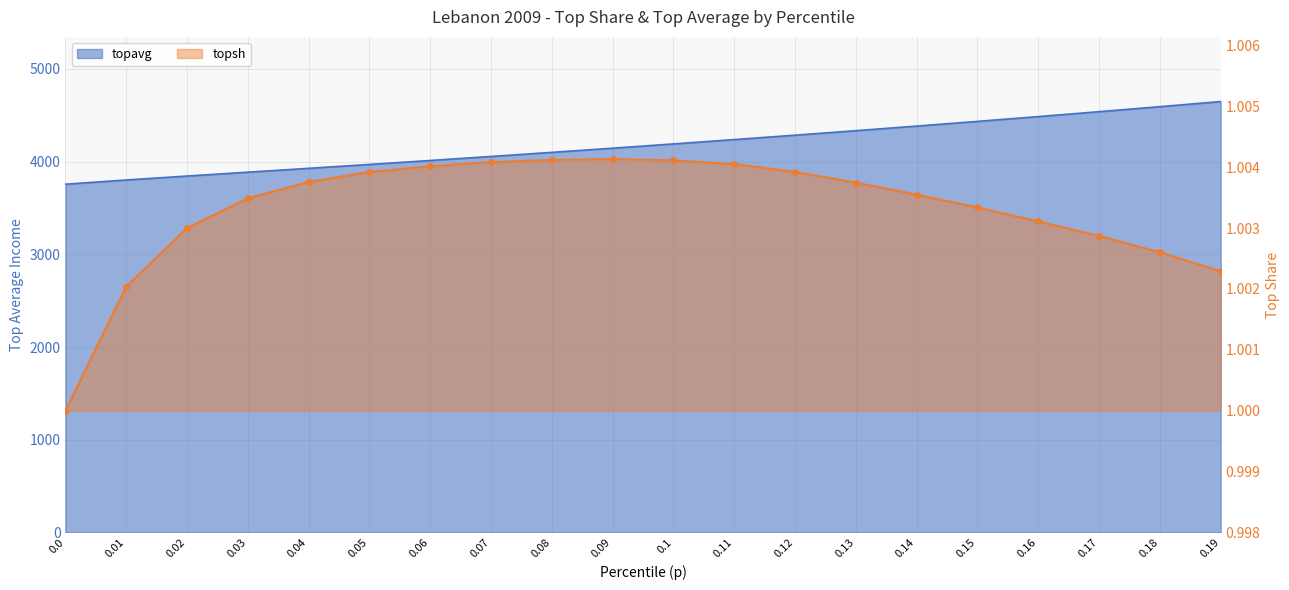

At which label does topavg first exceed 4191?

0.1